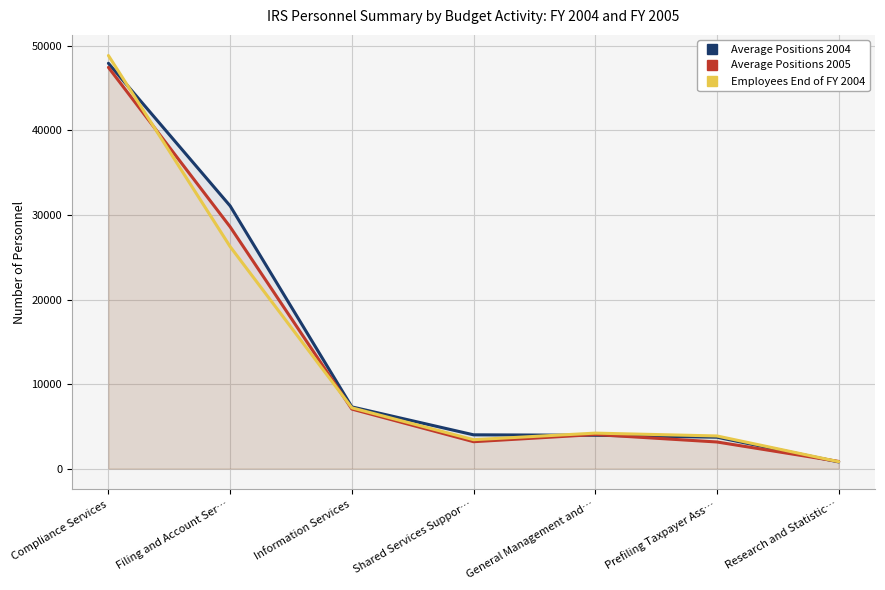

What is the value of the Average Positions 2004 point at the 3rd from the left?

7294